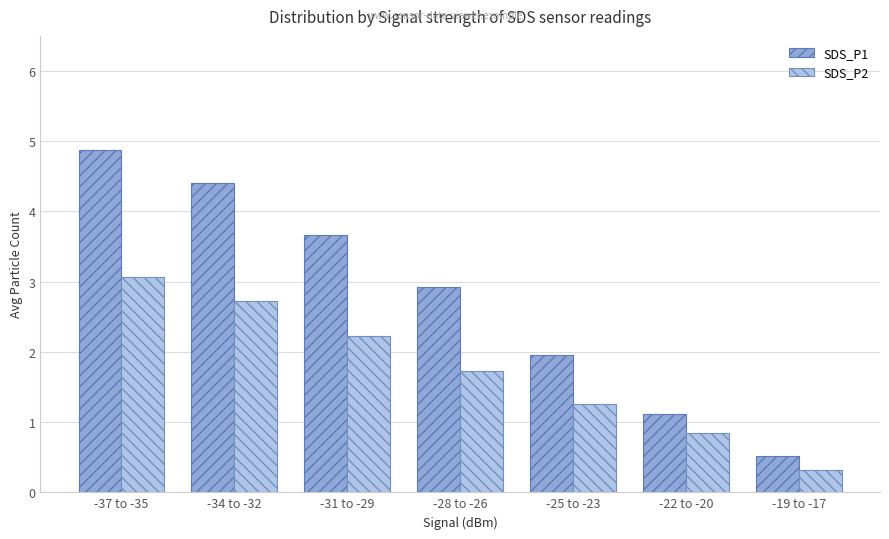

Where is SDS_P2 nearest to the value 1?

-22 to -20